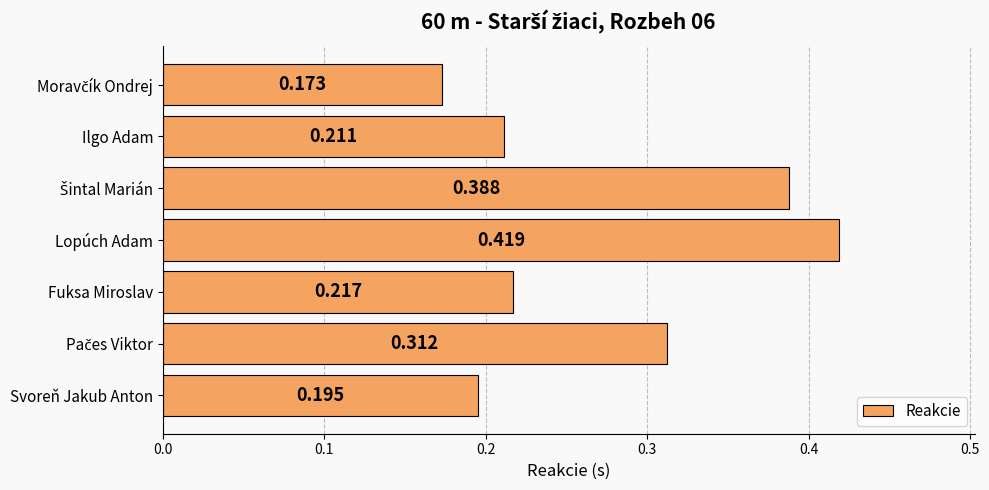

At which category does the chart reach its peak across all series?

Lopúch Adam